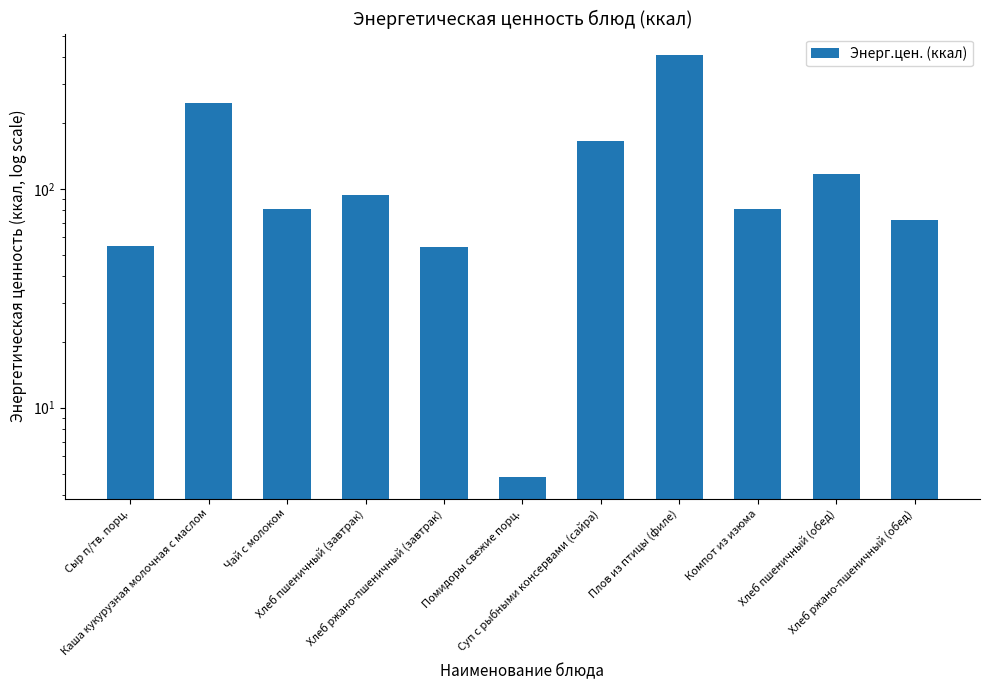

What is the sum of all values?

1381.9